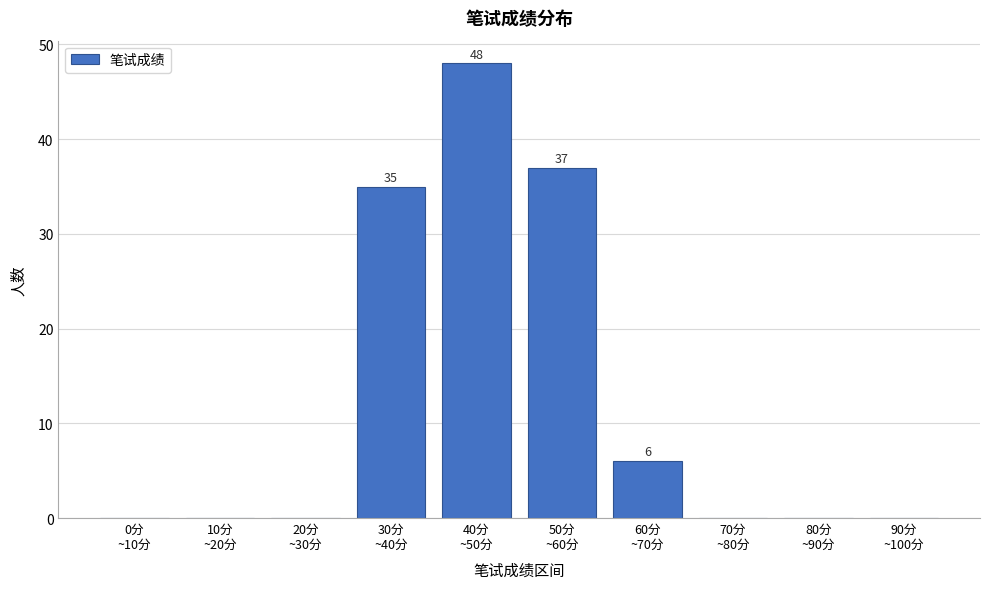

What is the maximum value shown in the chart?

48